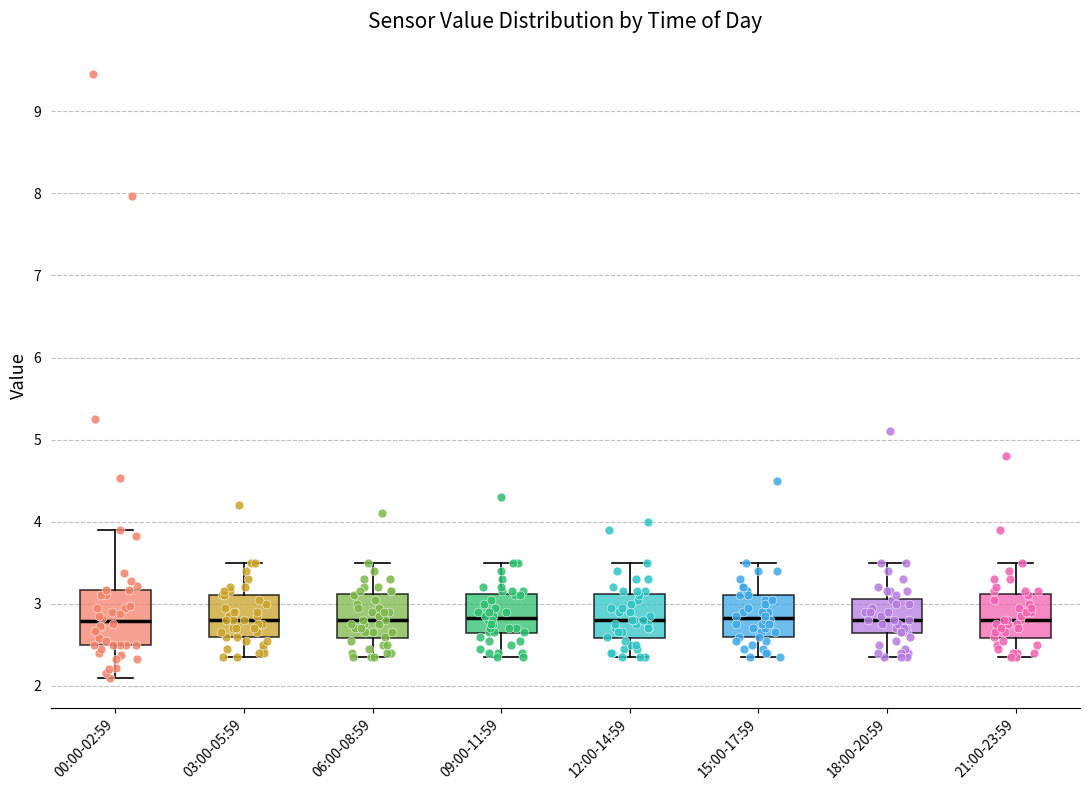

Where does the upper whisker of the box for 15:00-17:59 end on the y-axis? The values are not printed on the chart, so give them approximately, as read against the axis.

3.5